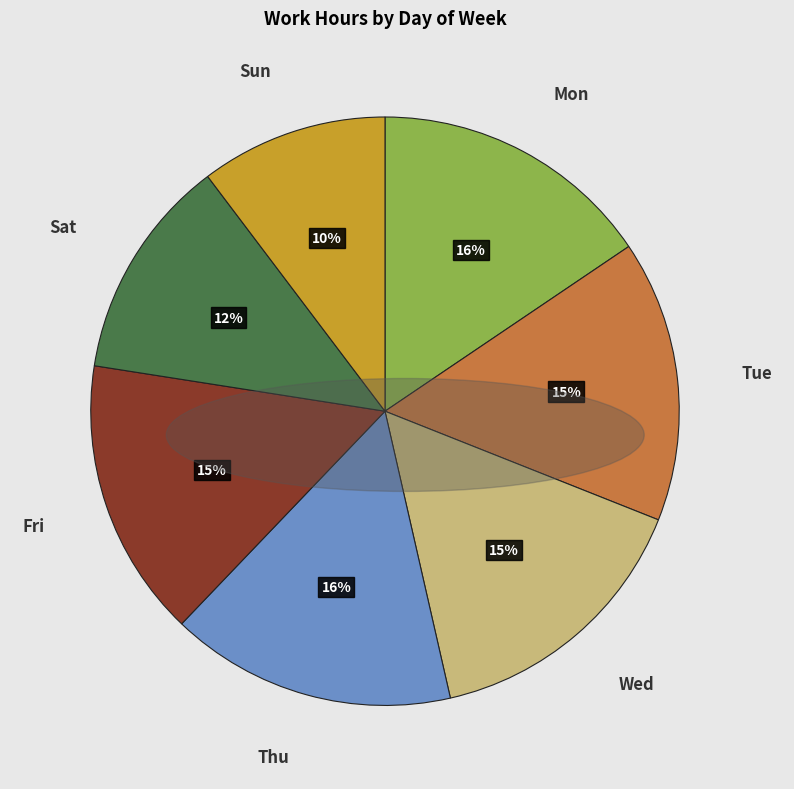

Does any single category account for the majority?

No